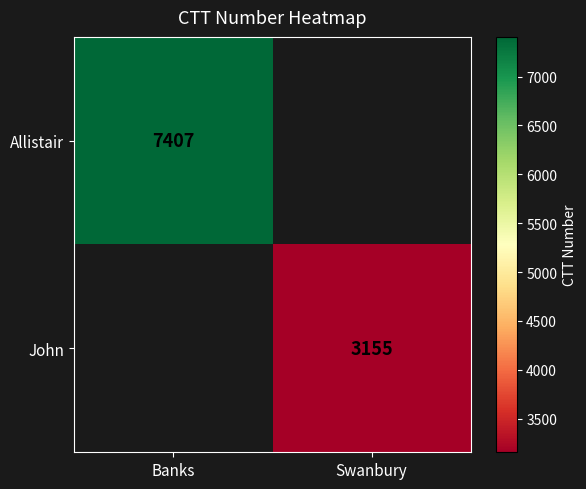

The John series shows 3155 at Swanbury. True or false?

True